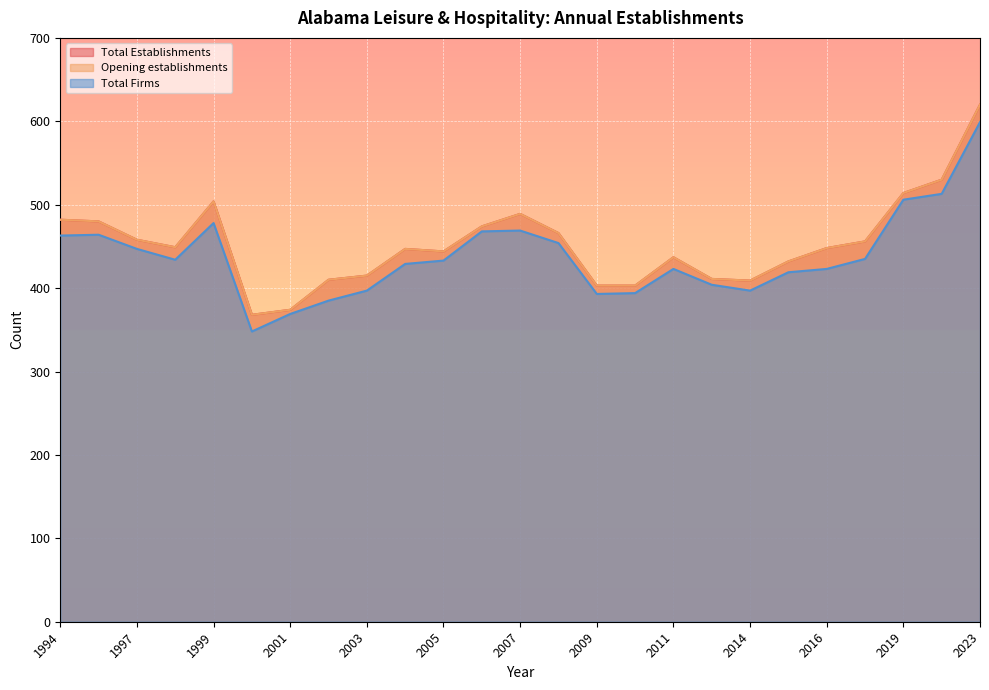

What is the difference between the maximum and minimum values in the Total Establishments series?

252